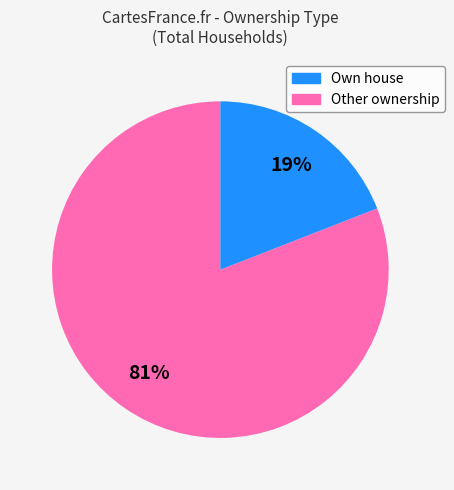

To the nearest percent, what is the average slice percentage?

50%